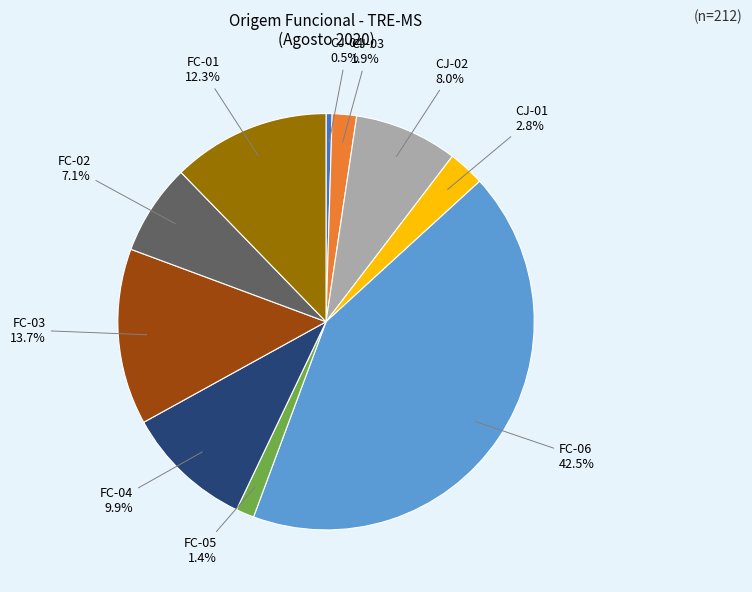

Is there a majority slice in this chart?

No